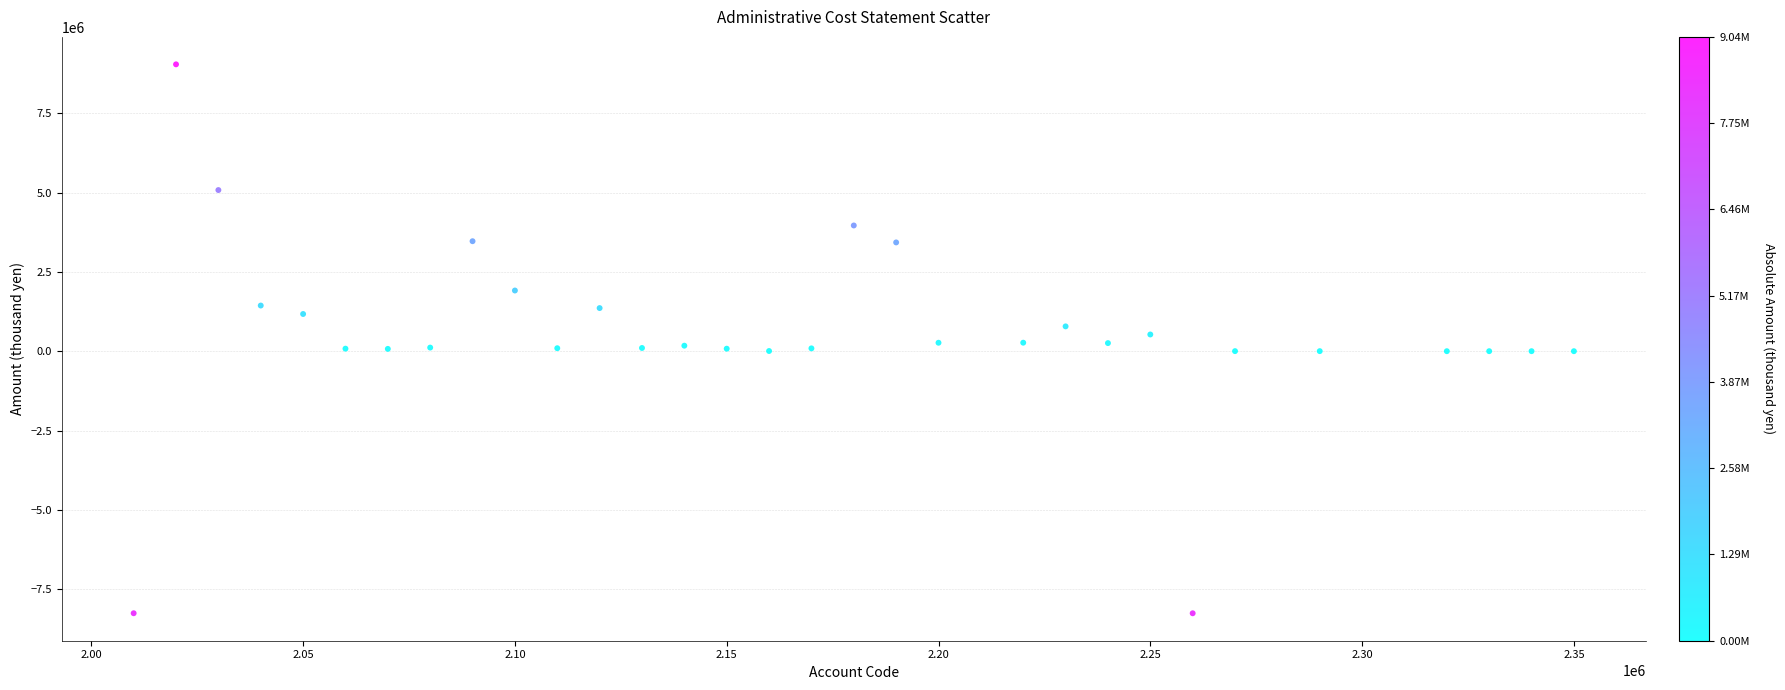

What is the range of X values (max minus min)?

340000